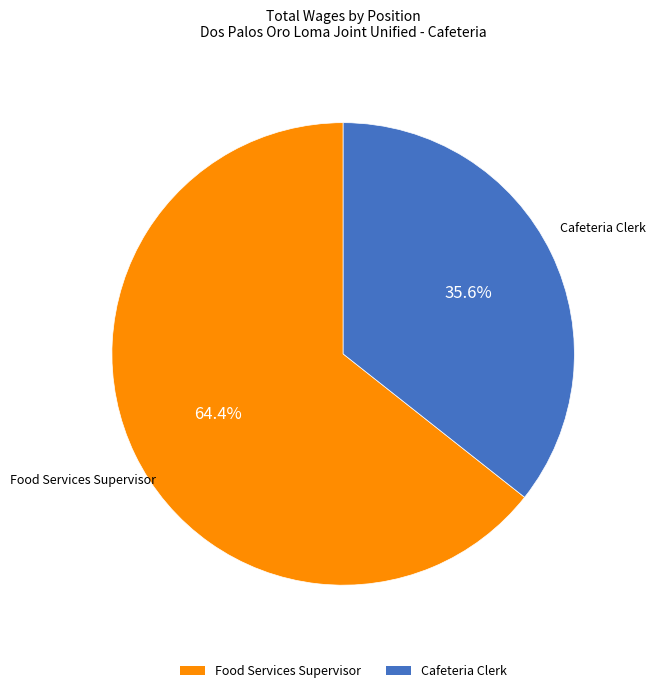

Which category has the smallest portion of the pie?

Cafeteria Clerk